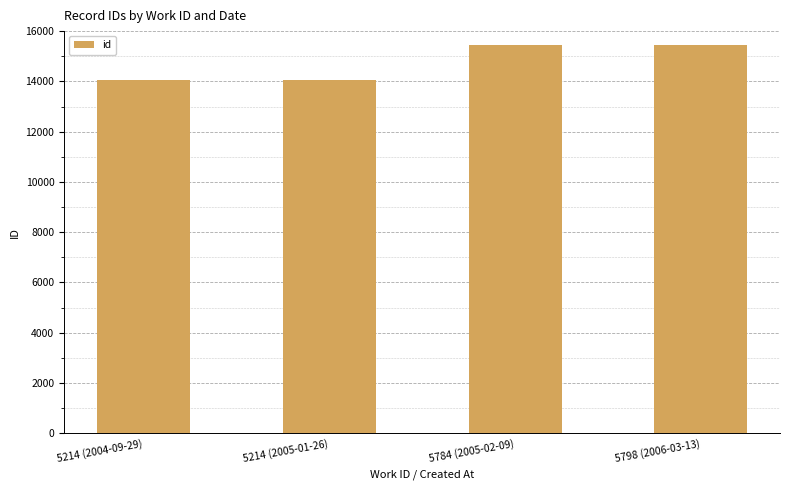

The value at 5798 (2006-03-13) is 22128. True or false?

False